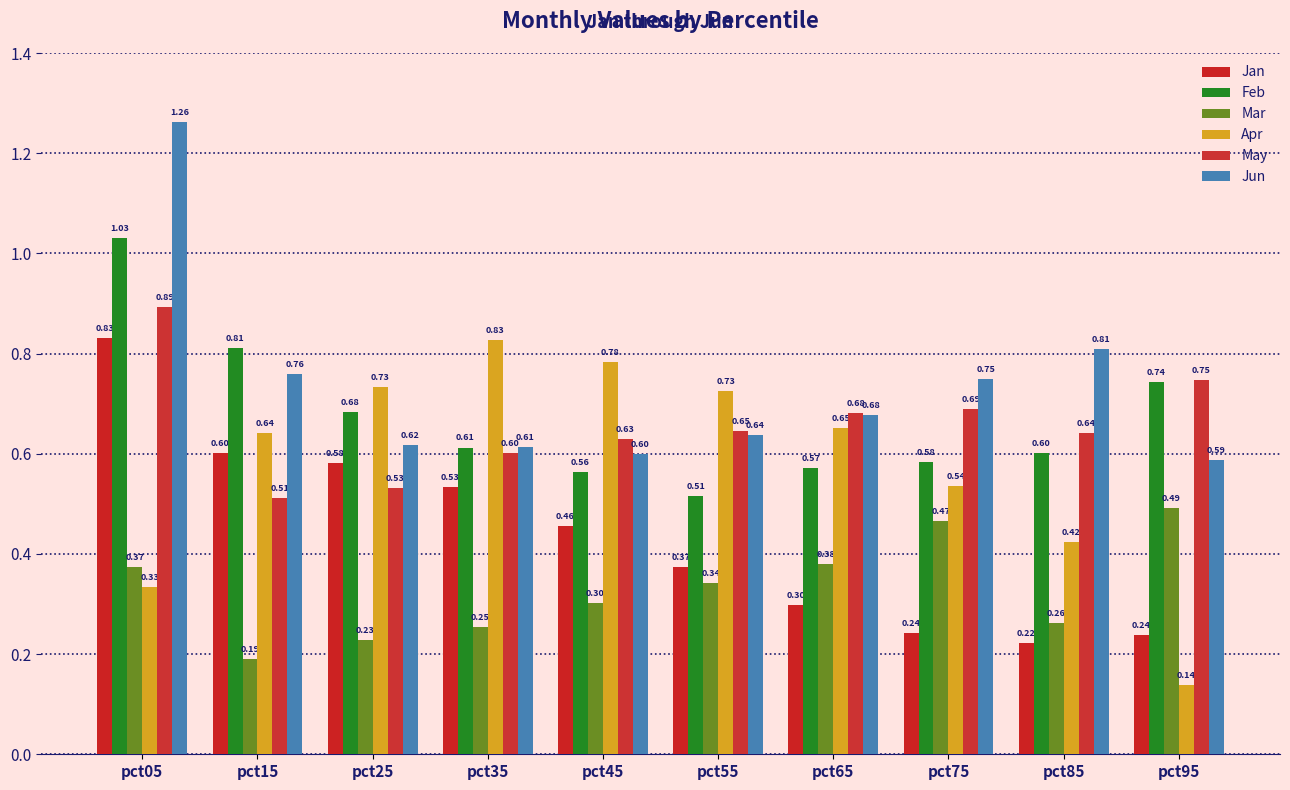

True or false: Feb has a value of 0.3 at pct25.

False